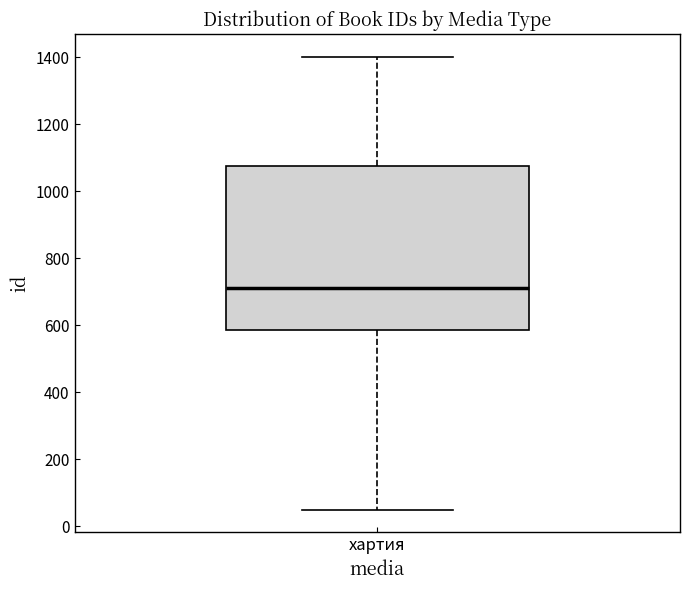

Where does the upper whisker of the box for хартия end on the y-axis? The values are not printed on the chart, so give them approximately, as read against the axis.

1400